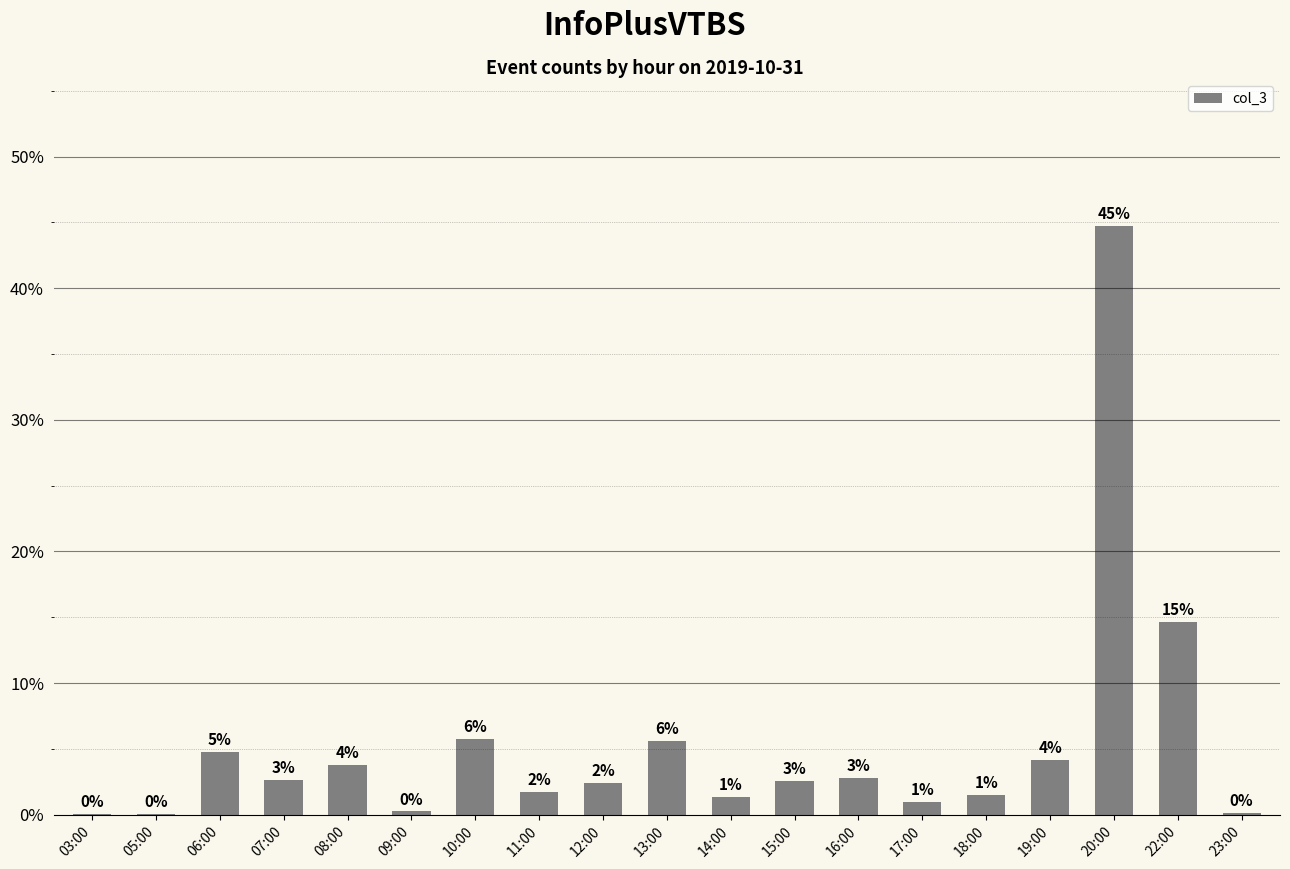

Rank the categories by value from highest to lowest.

20:00, 22:00, 10:00, 13:00, 06:00, 19:00, 08:00, 16:00, 07:00, 15:00, 12:00, 11:00, 18:00, 14:00, 17:00, 09:00, 23:00, 03:00, 05:00